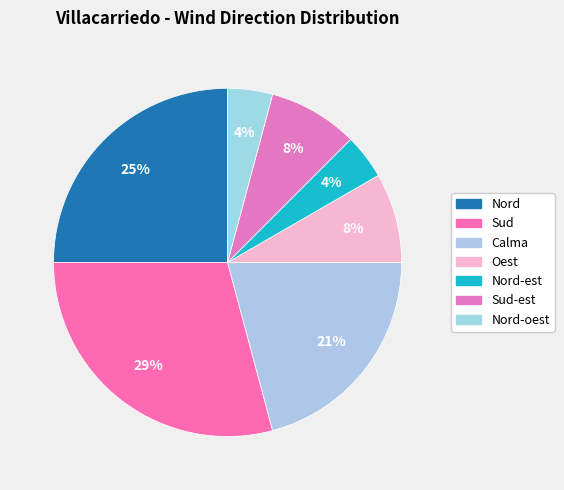

Count the number of slices in the pie.

7